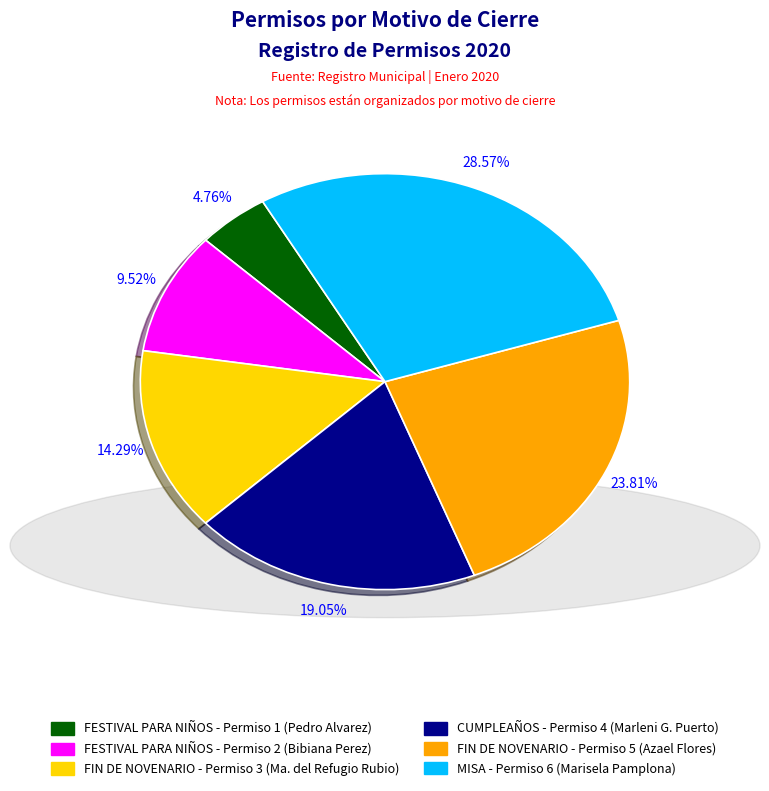

Is there a majority slice in this chart?

No